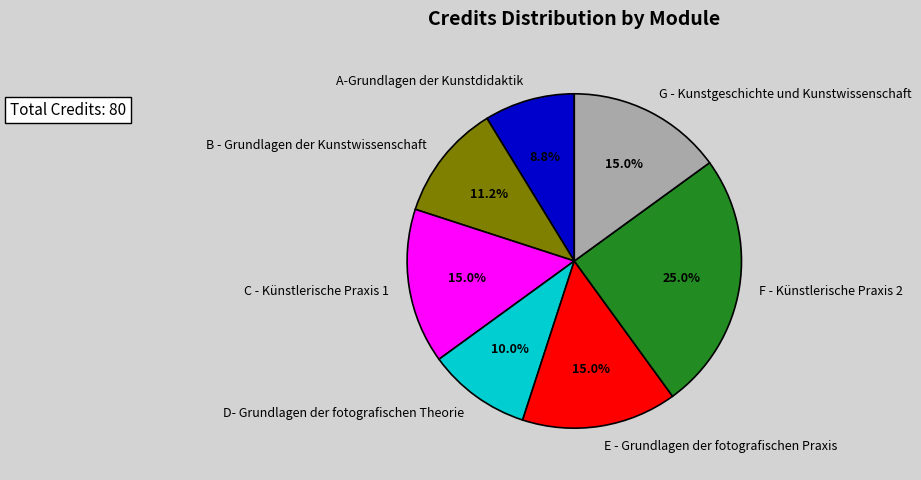

Count the number of slices in the pie.

7